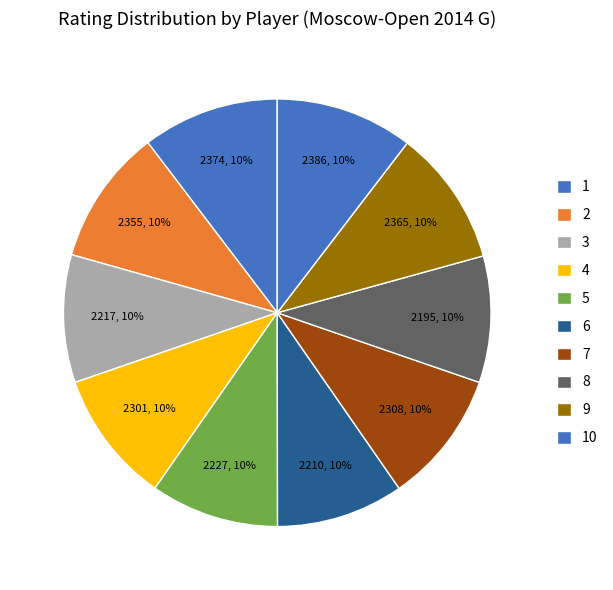

How many segments does this pie chart have?

10